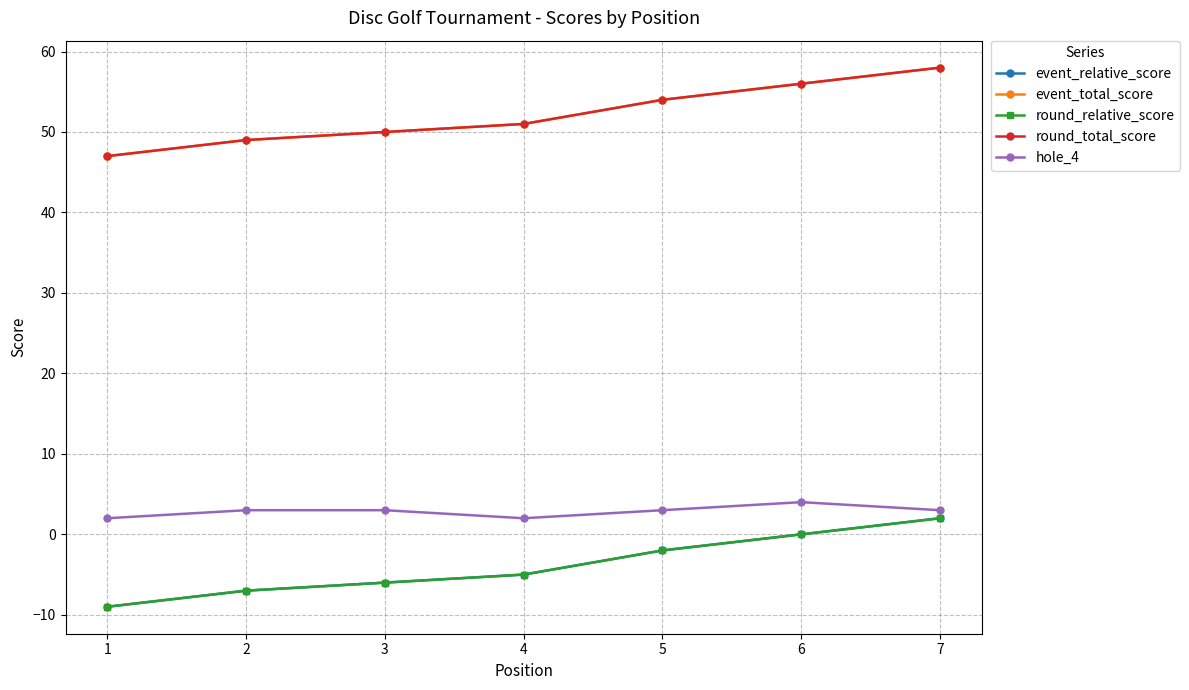

Is this an area chart (filled region under the line)?

No